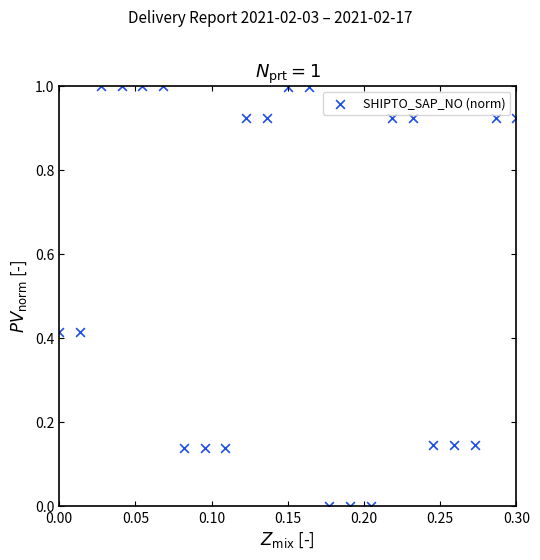

What is the range of Y values (max minus min)?

1.0